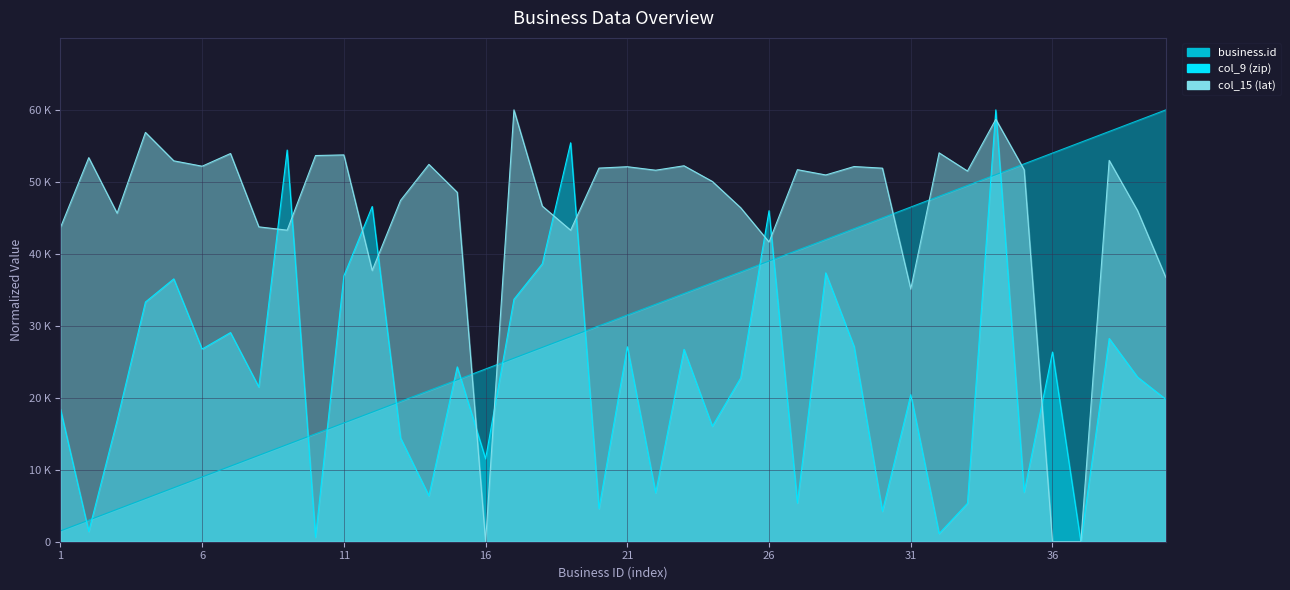

At which label does business.id first exceed 31500?

22